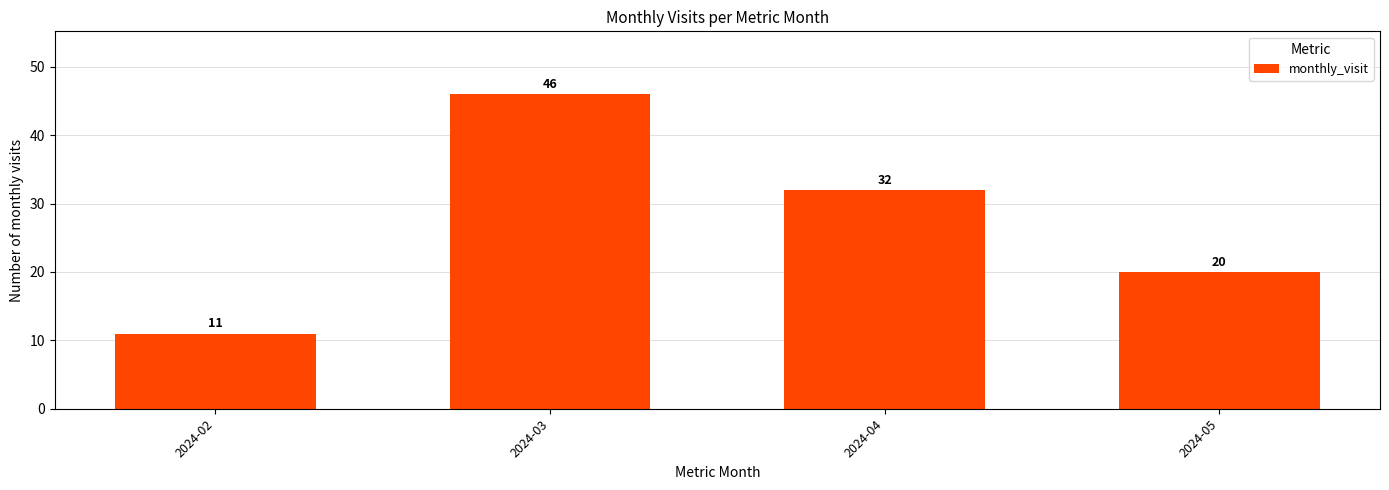

How many series are shown in this chart?

1